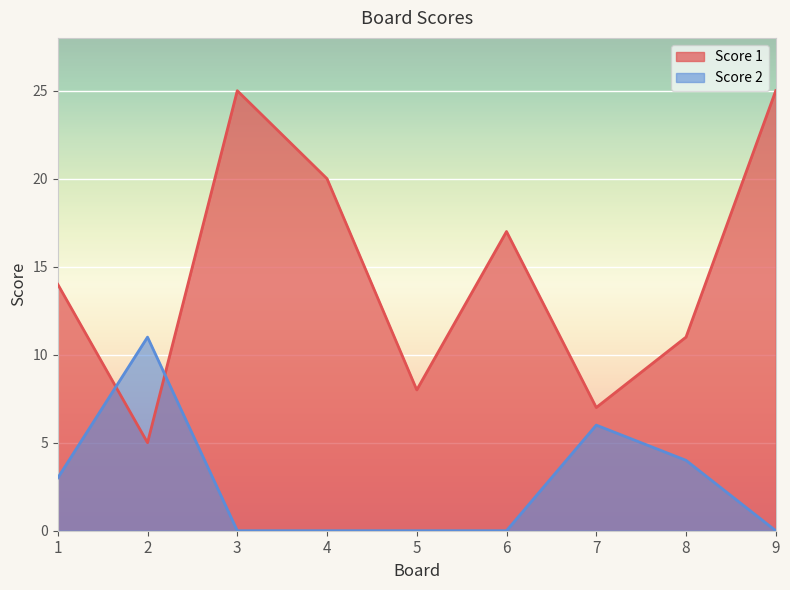

Which series has the largest range (max minus min)?

Score 1